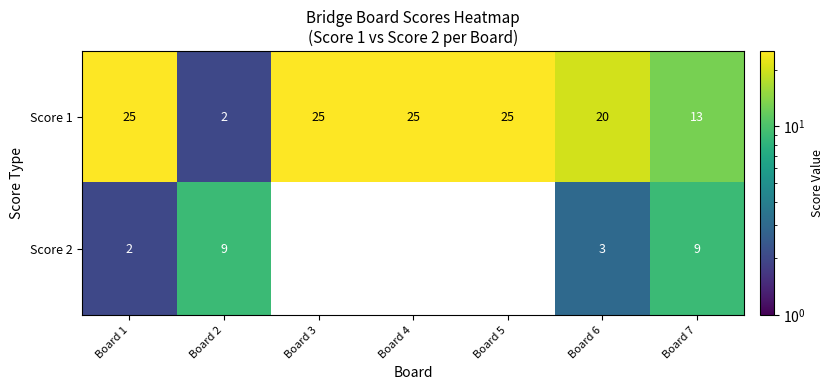

How many values in the Score 2 series are below 2?

3